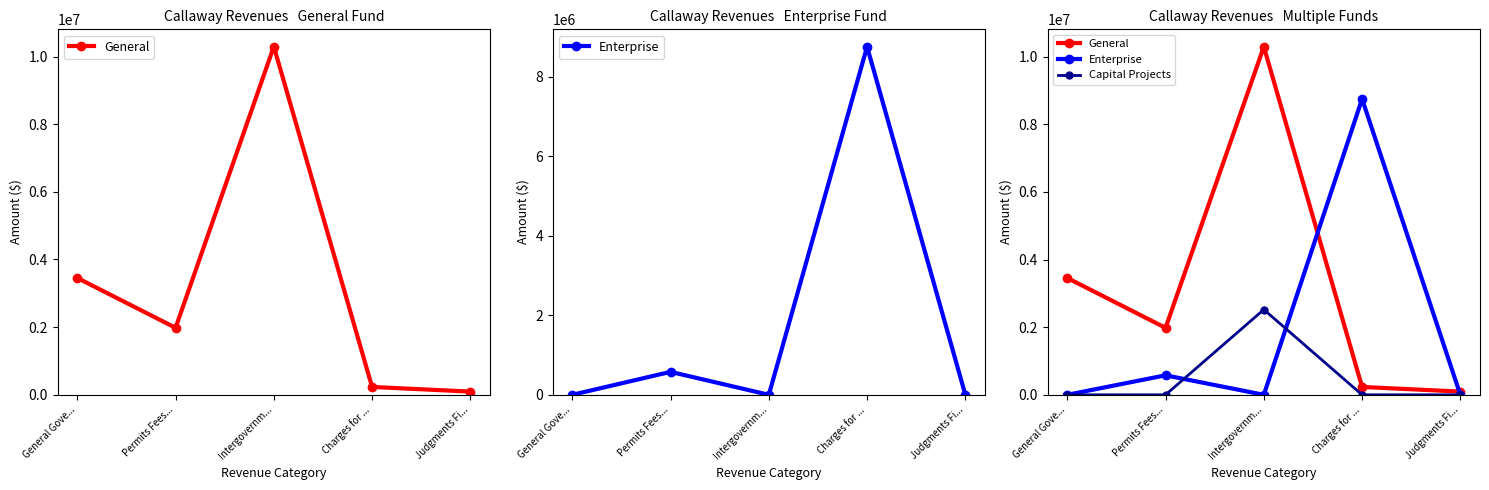

True or false: General and Capital Projects intersect in this chart.

False